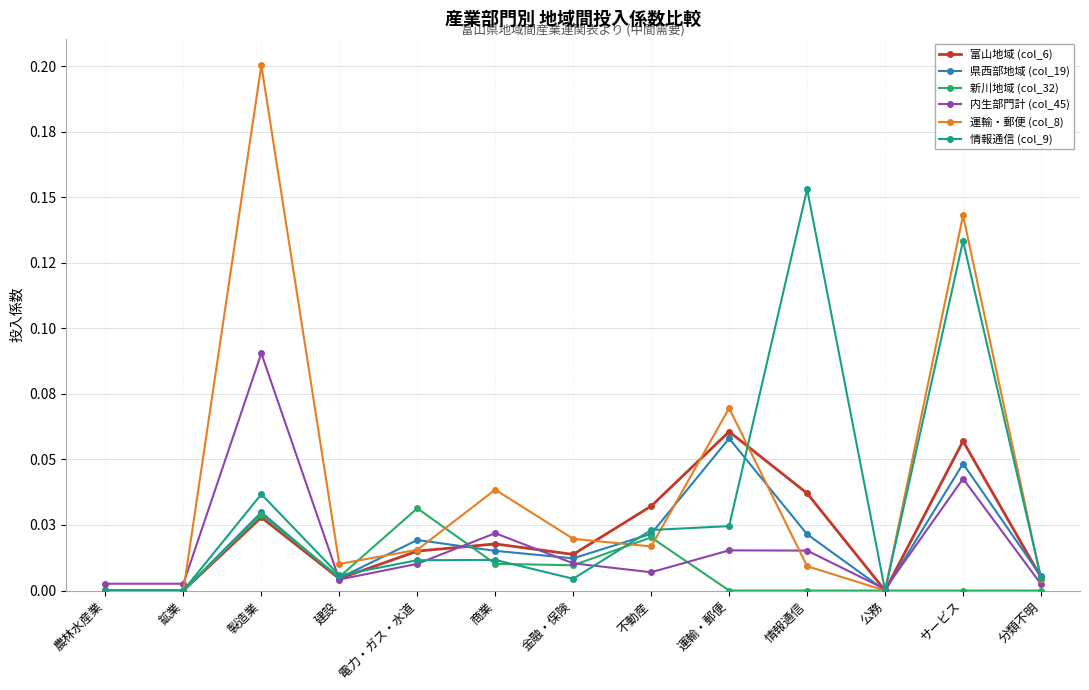

Does the chart have visible grid lines?

Yes